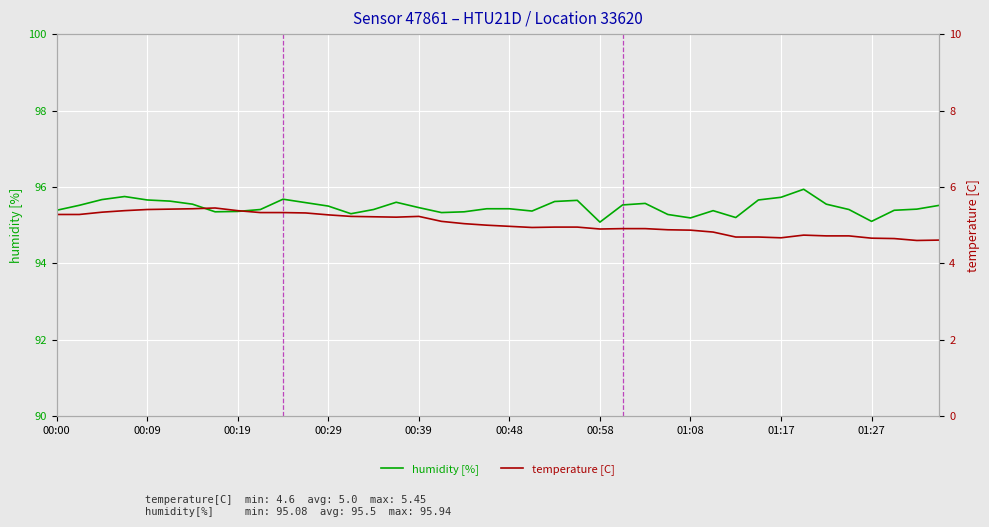

What is the difference between the maximum and minimum values in the temperature [C] series?

0.9